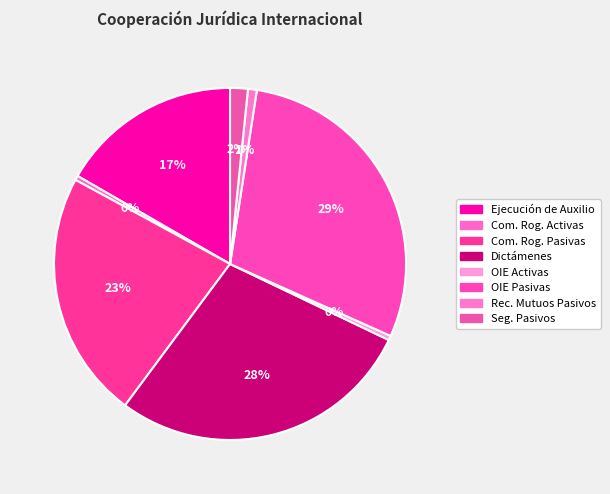

Which slice is the largest?

Órdenes de Investigación Europea Pasivas